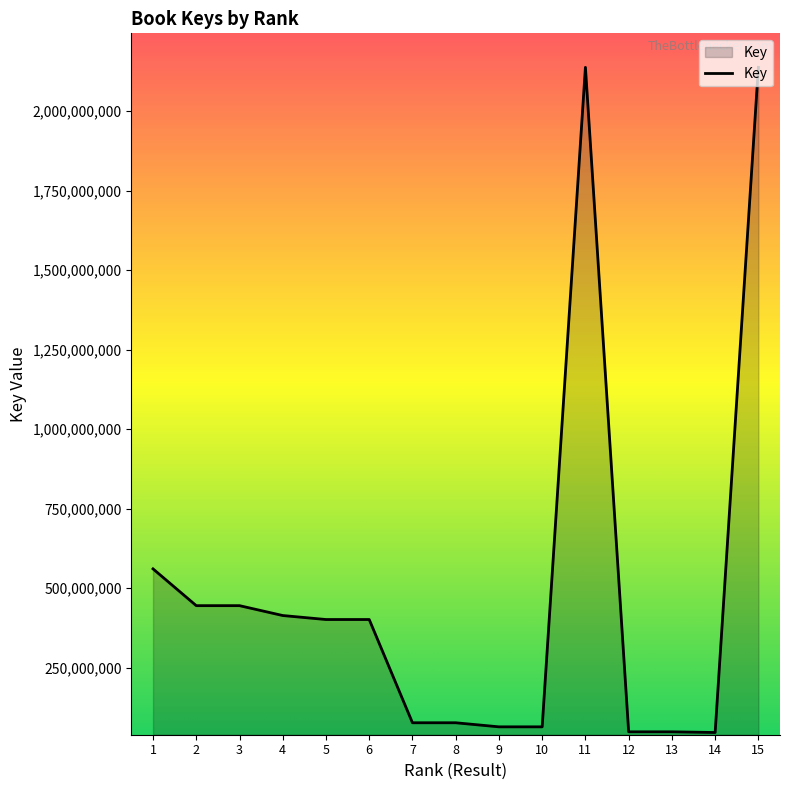

What is the difference between the maximum and minimum values?

2091259962